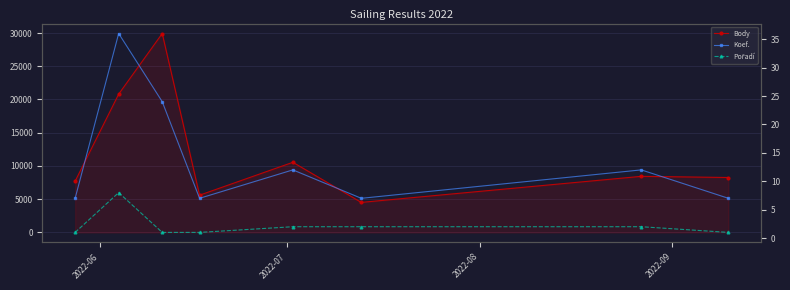

True or false: Body has a value of 13339 at 7.

False